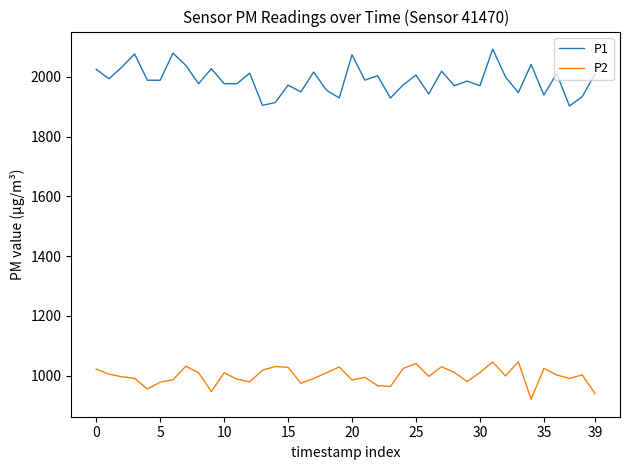

Rank the series by their average value, from lowest to highest.

P2, P1